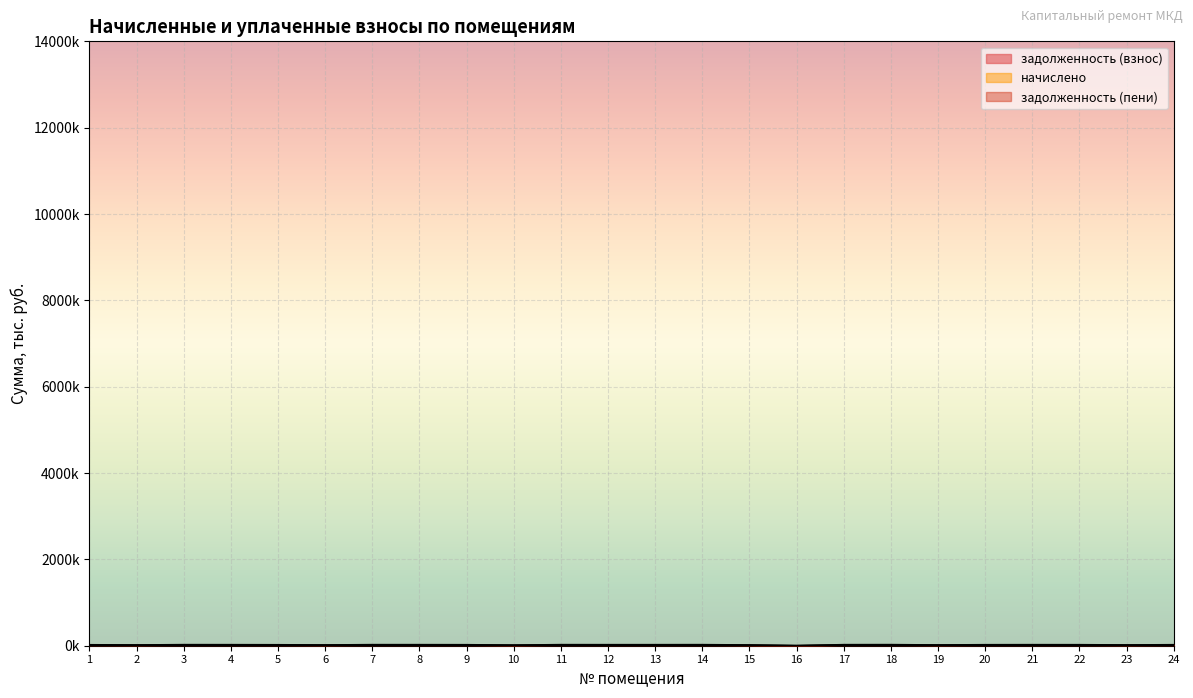

Which label corresponds to the smallest value in the chart?

16